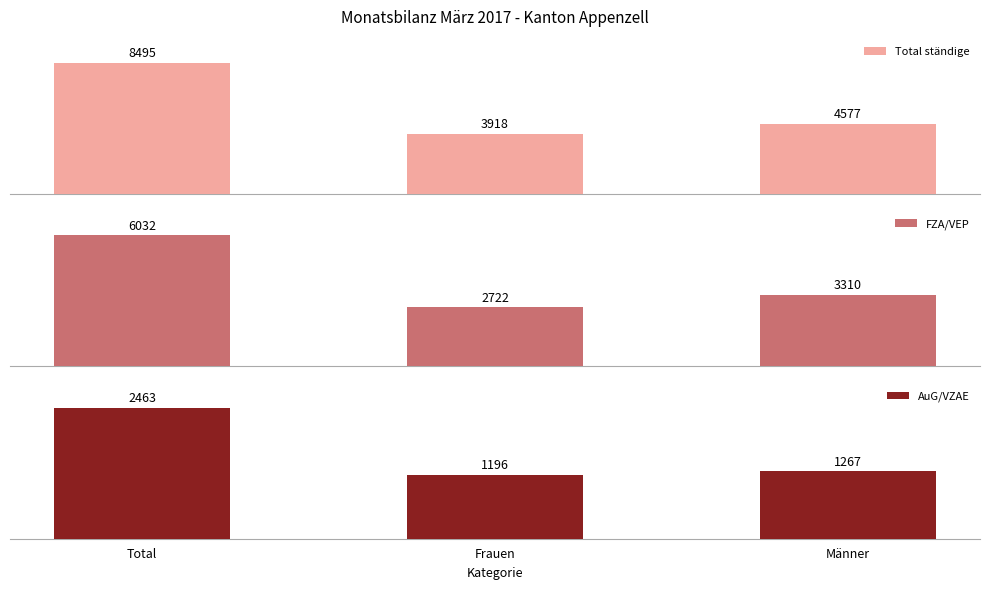

Rank the series by their maximum value, from highest to lowest.

Total ständige, FZA/VEP, AuG/VZAE